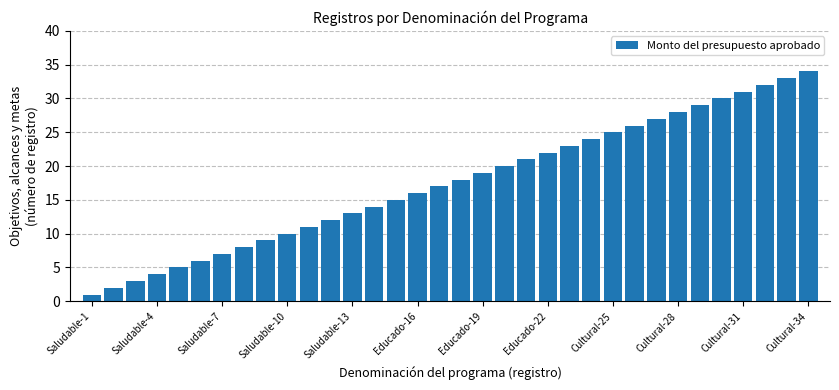

What is the average value?

18